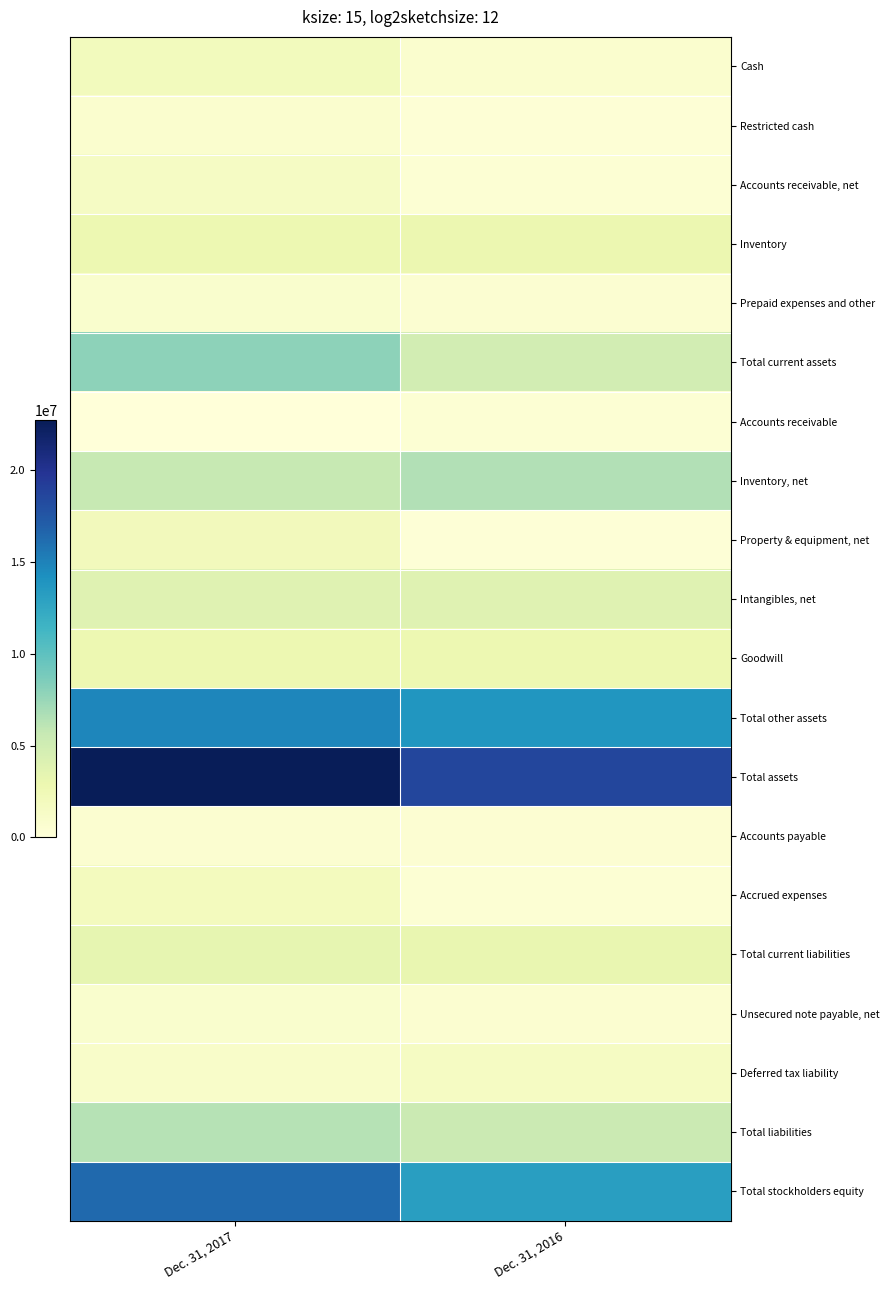

At Dec. 31, 2016, list the series in order from smallest to largest.

Property & equipment, net, Restricted cash, Accounts receivable, net, Accrued expenses, Accounts receivable, Accounts payable, Prepaid expenses and other, Unsecured note payable, net, Cash, Deferred tax liability, Goodwill, Inventory, Total current liabilities, Intangibles, net, Total current assets, Total liabilities, Inventory, net, Total stockholders equity, Total other assets, Total assets